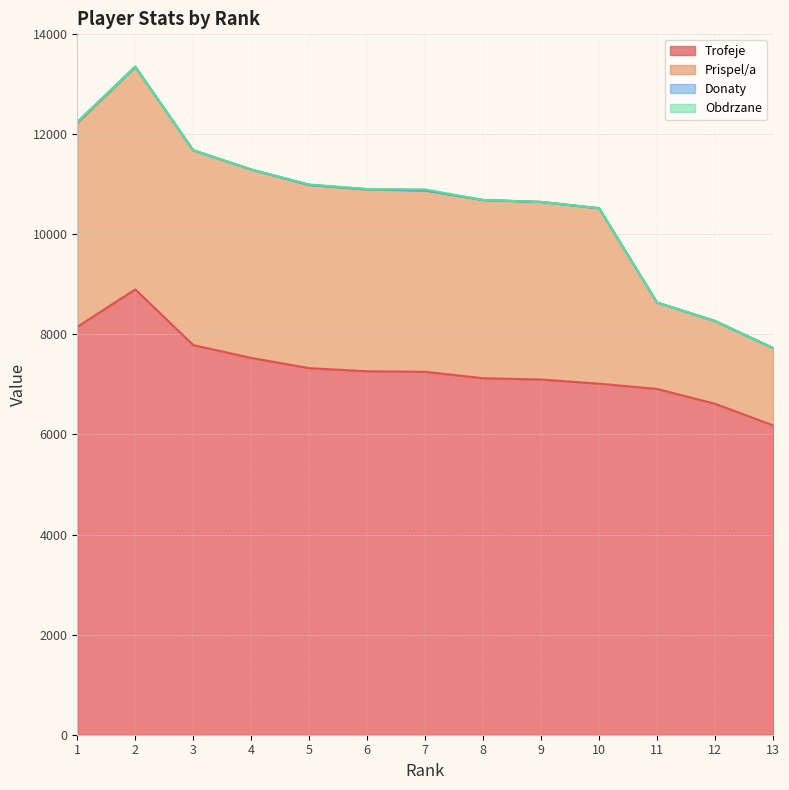

How many distinct data groups are displayed?

4